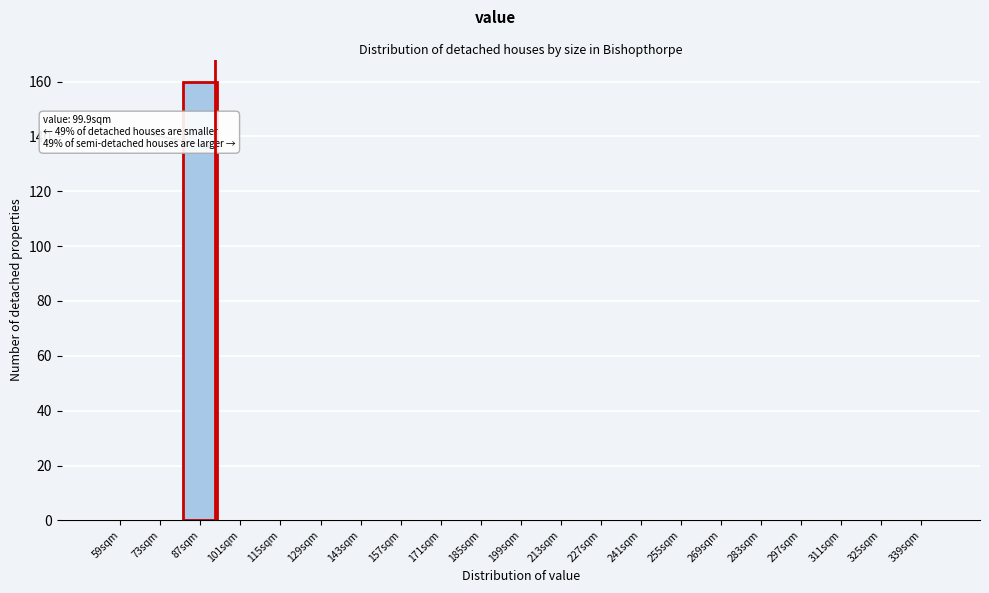

Reading right to left, transcribe all the data shown in this chart.

339sqm=0	325sqm=0	311sqm=0	297sqm=0	283sqm=0	269sqm=0	255sqm=0	241sqm=0	227sqm=0	213sqm=0	199sqm=0	185sqm=0	171sqm=0	157sqm=0	143sqm=0	129sqm=0	115sqm=0	101sqm=0	87sqm=160	73sqm=0	59sqm=0